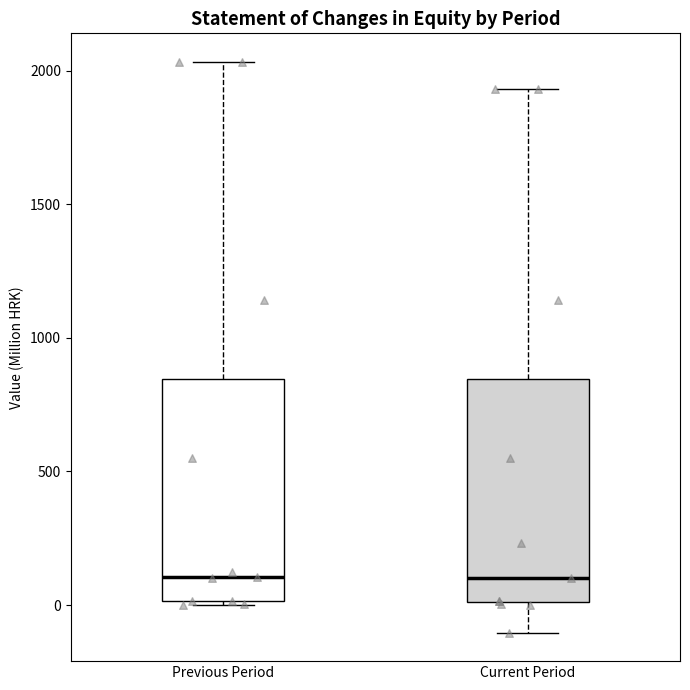

Reading left to right, read every box against the y-axis: the position of its median line, the range the box covers, and the ends of its whiskers. The values are not printed on the chart, so give them approximately, as read against the axis.

Previous Period: median 100, box 0 to 850, whiskers 0 (just below the box's lower edge) to 2050
Current Period: median 100, box 0 to 850, whiskers -100 to 1950